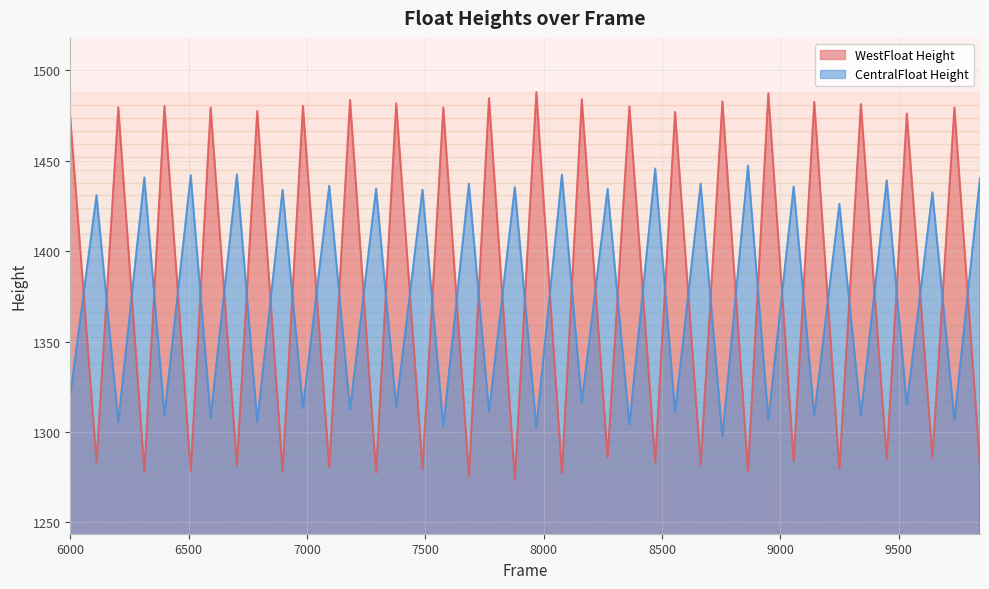

Rank the series by their average value, from highest to lowest.

WestFloat Height, CentralFloat Height